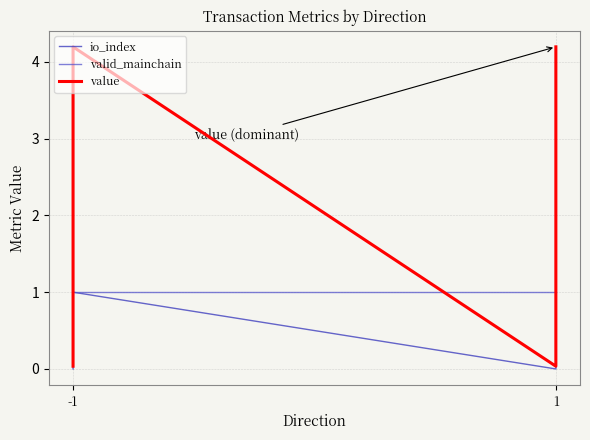

Where do valid_mainchain and value first cross each other?

-1 and -1